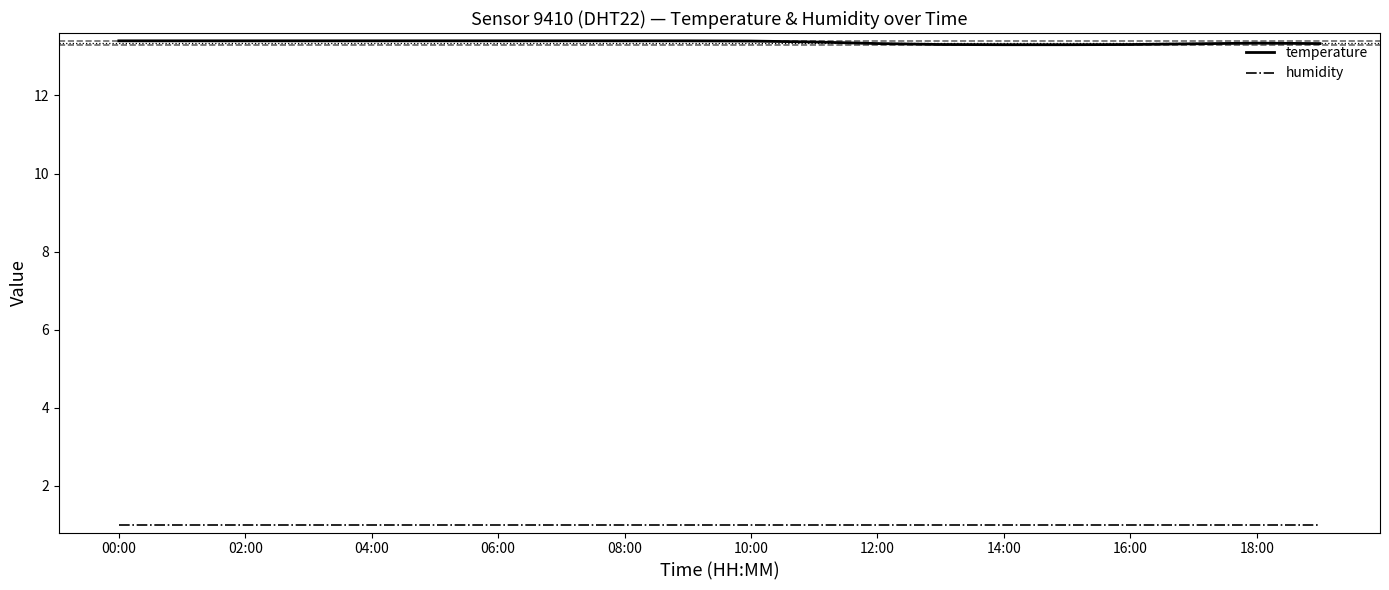

What is the label of the 20th point from the right?

00:00